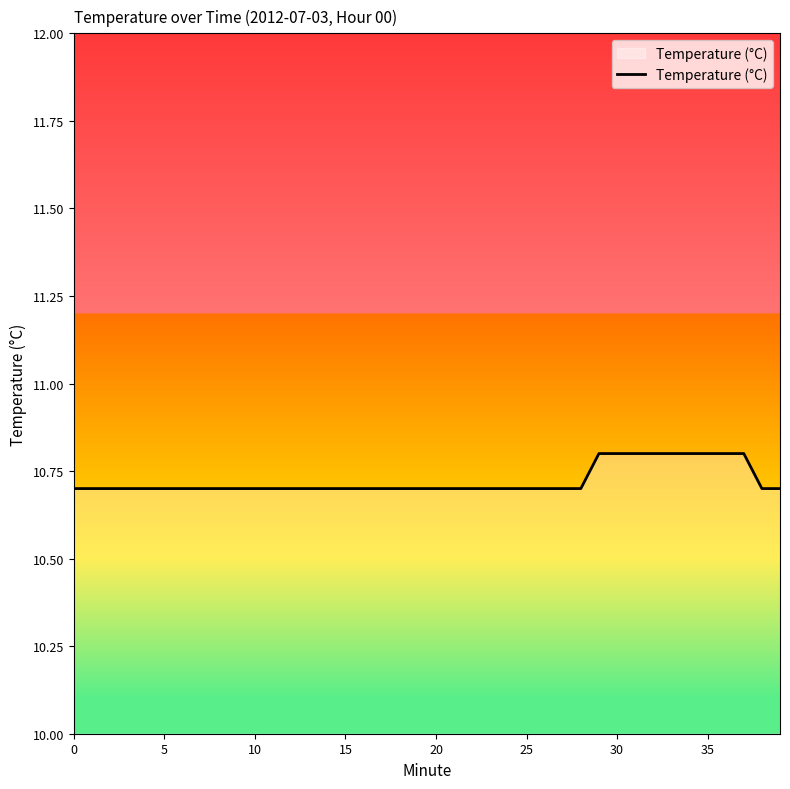

What is the smallest value displayed?

10.7